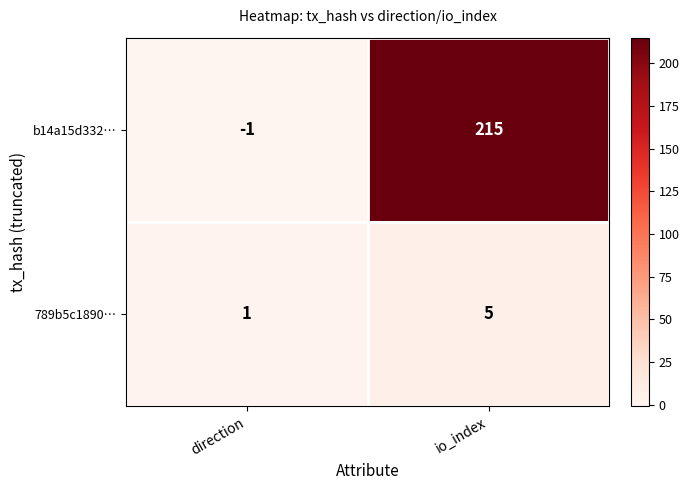

What is the spread (max minus min) of values at io_index?

210